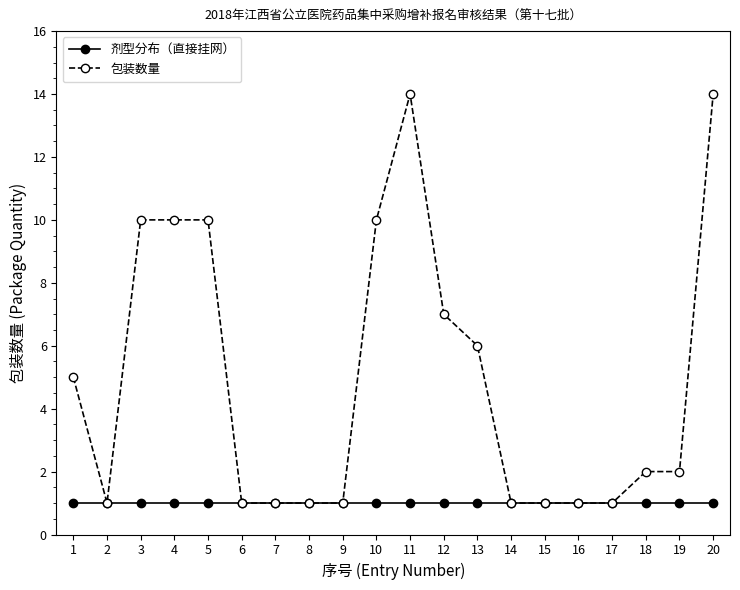

The 包装数量 series shows 14 at 11. True or false?

True